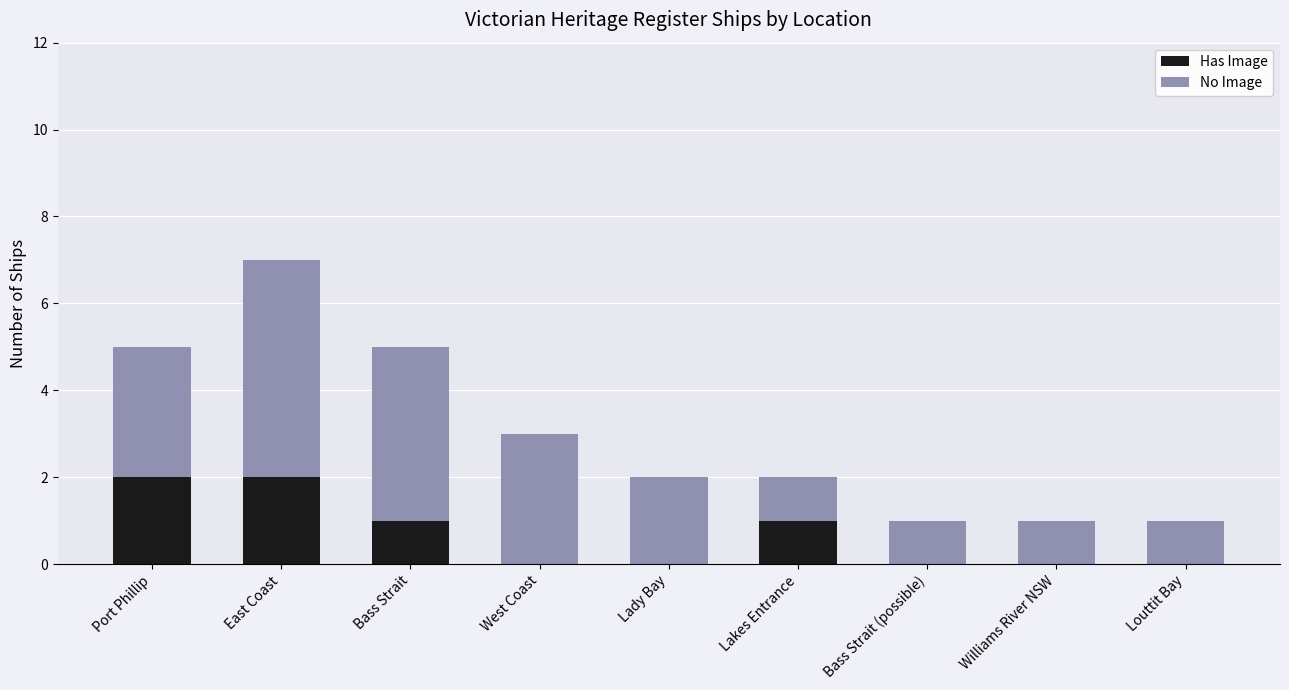

What is the total value across all series at Bass Strait?

5